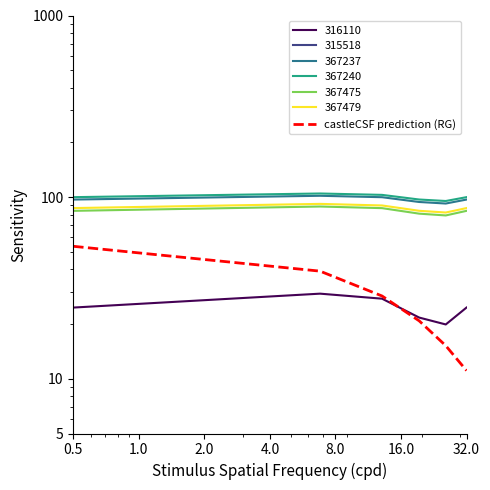

What value does the data have at 2.0?

28.6